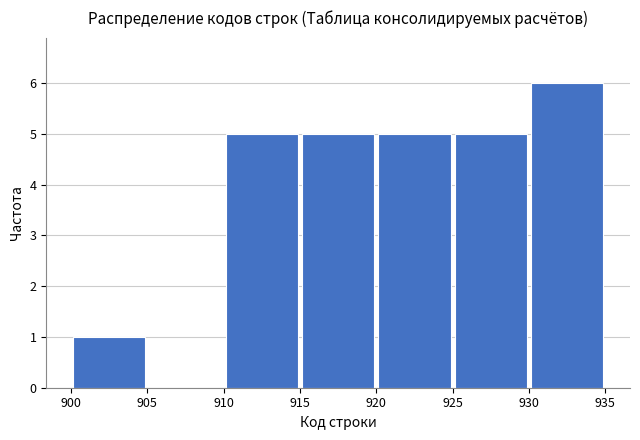

Reading left to right, transcribe this chart: for each bar, give the range it covers on the x-axis and its height. The values are not printed on the chart, so give them approximately, as read against the axis.

900 to 905: 1
905 to 910: 0
910 to 915: 5
915 to 920: 5
920 to 925: 5
925 to 930: 5
930 to 935: 6